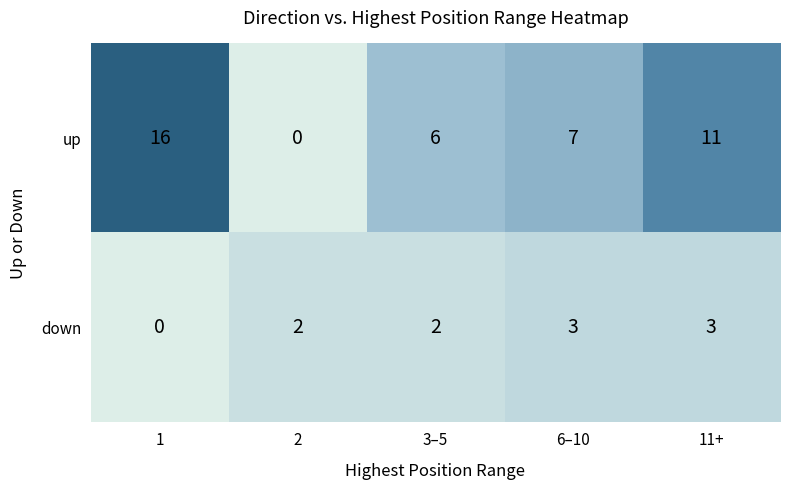

Count the down values in the range 2 to 3.

4